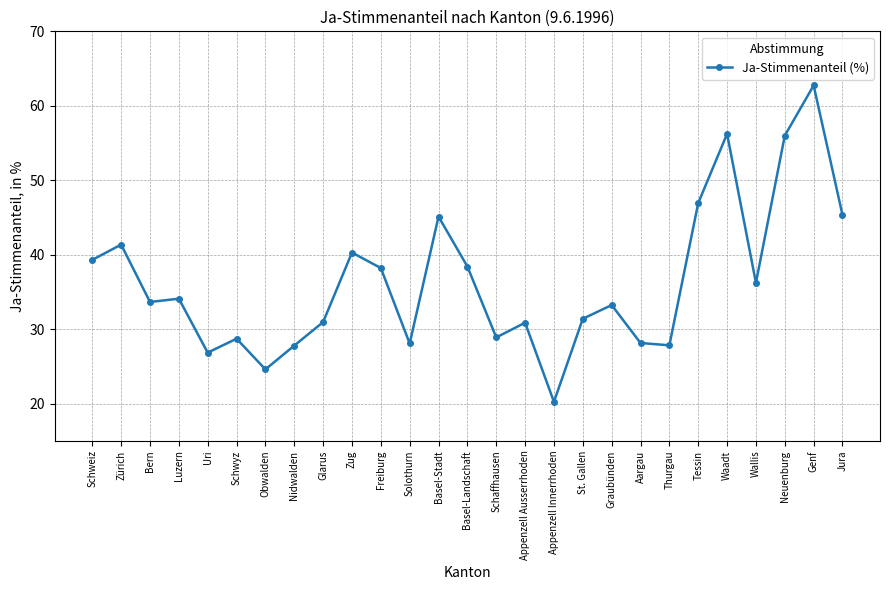

True or false: the data has more than 2 interior local peaks.

True